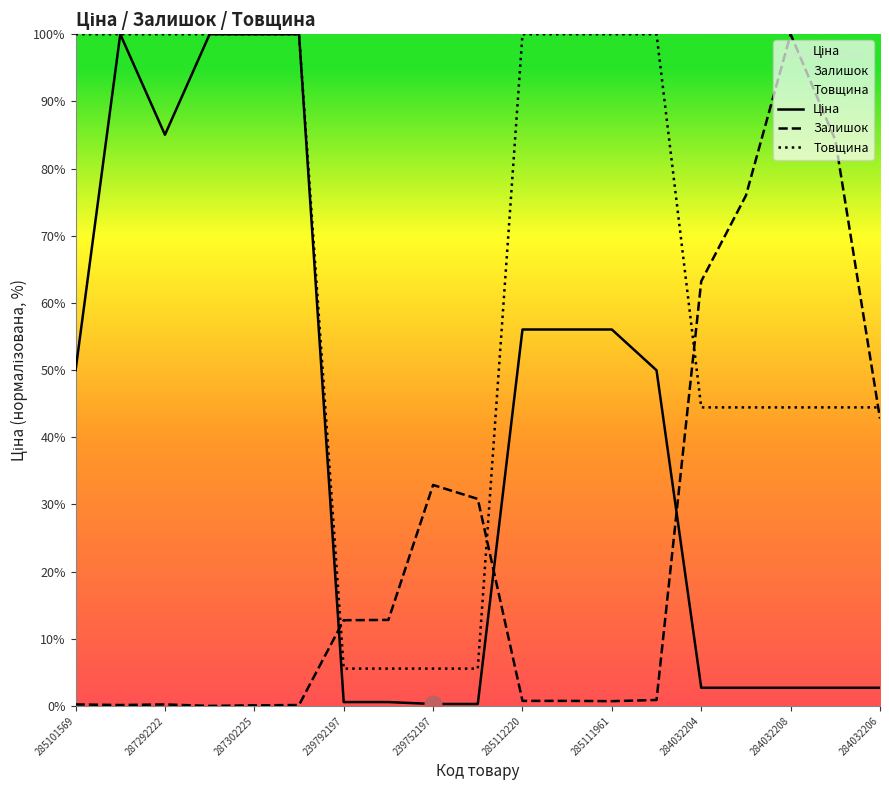

How many intersections are there between Ціна and Залишок?

3